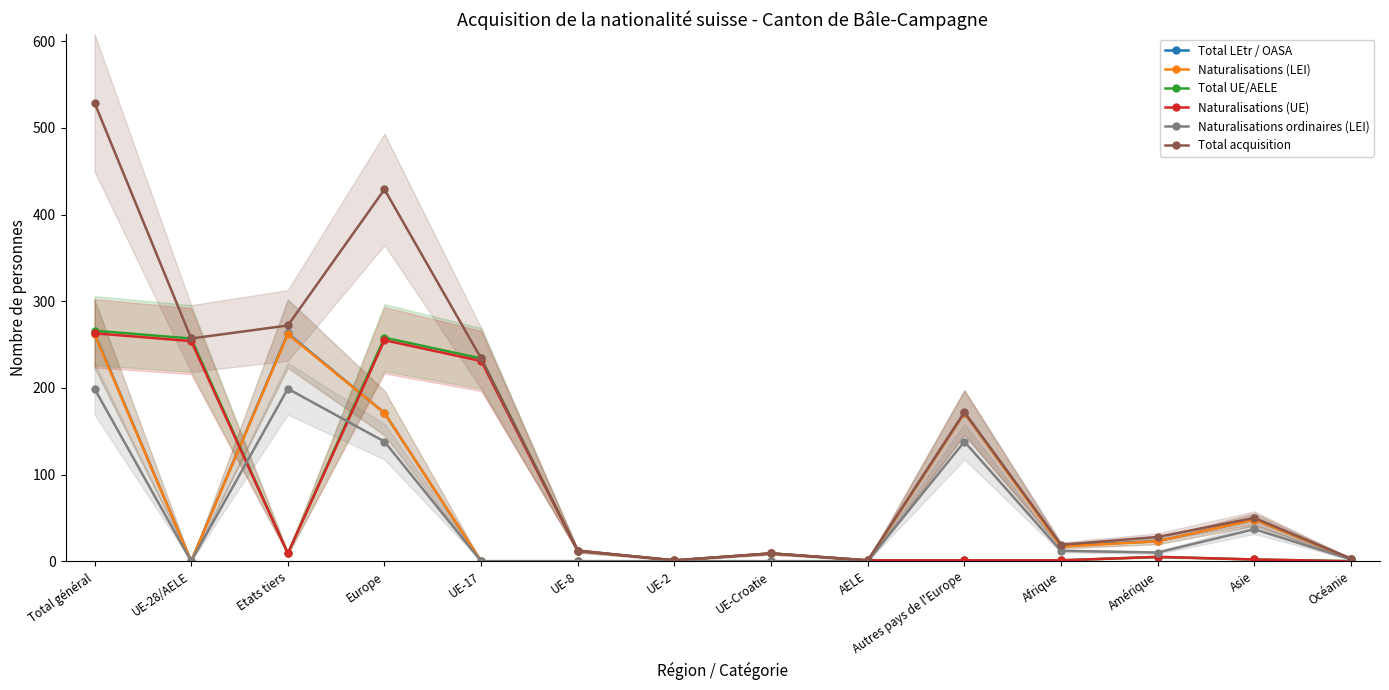

Is the value of Naturalisations (UE) at Autres pays de l'Europe greater than the value of Total acquisition at Amérique?

No